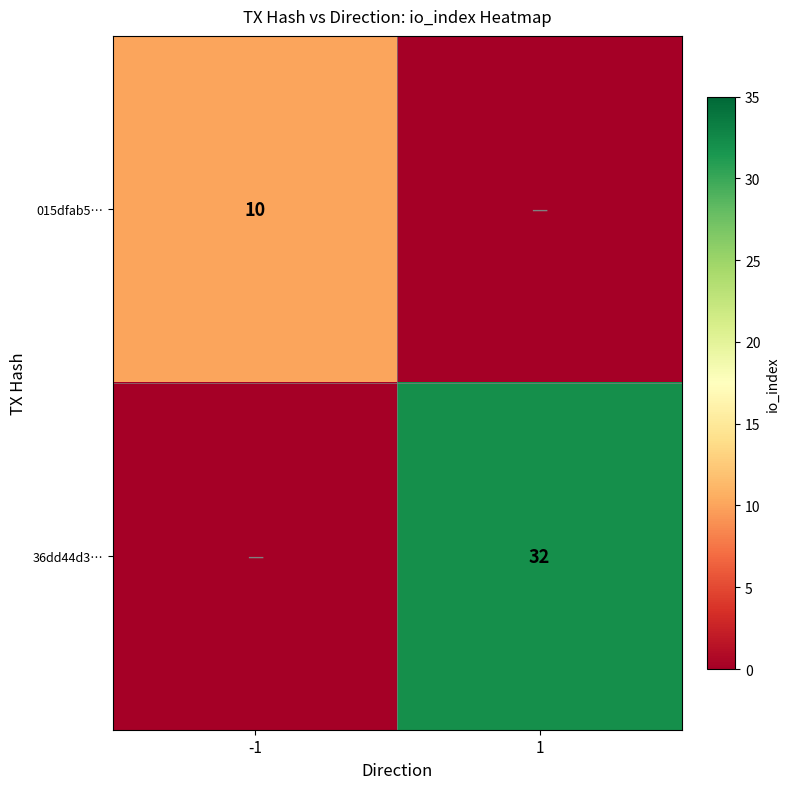

At which category is the sum across all series the highest?

1